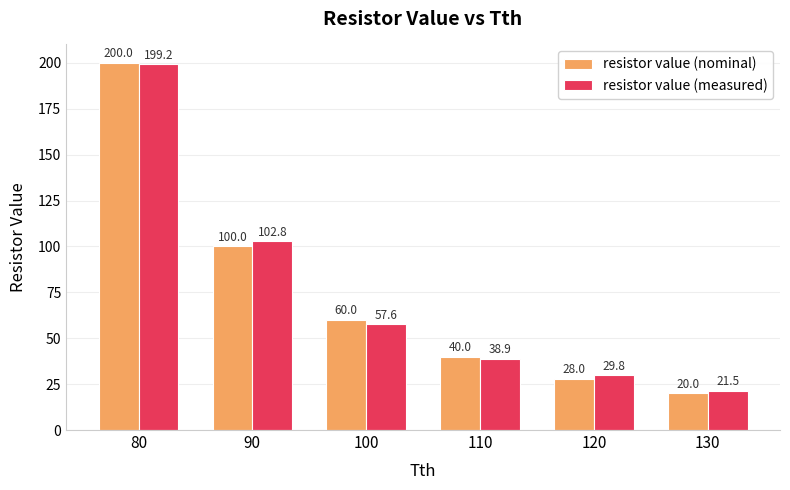

What is the sum of the resistor value (nominal) values at 120 and 90?

128.0